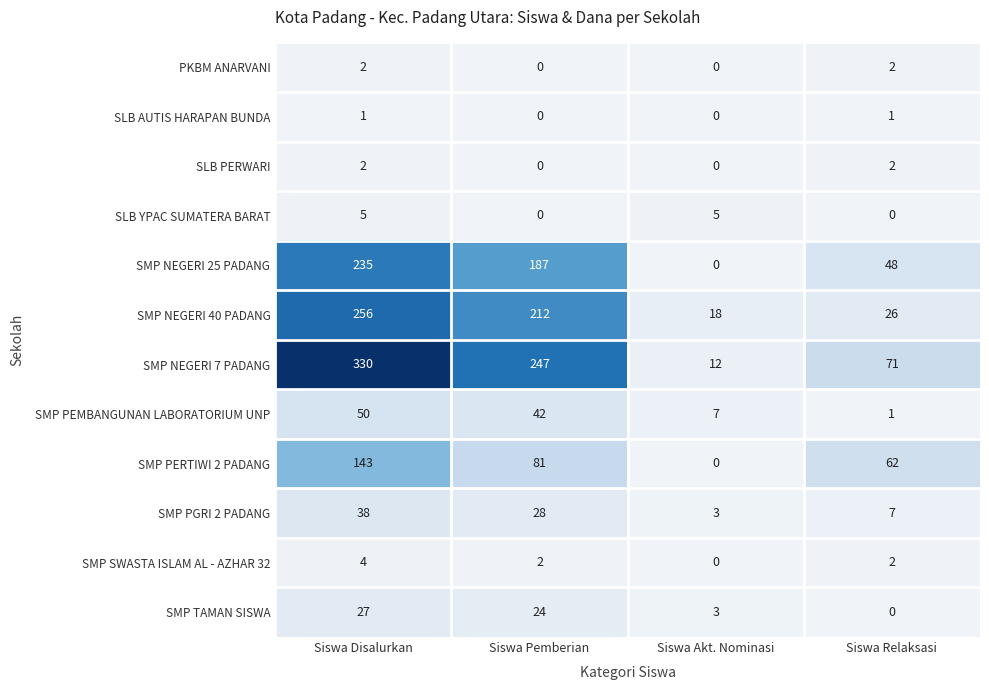

The value of PKBM ANARVANI at Siswa Disalurkan is 3. True or false?

False